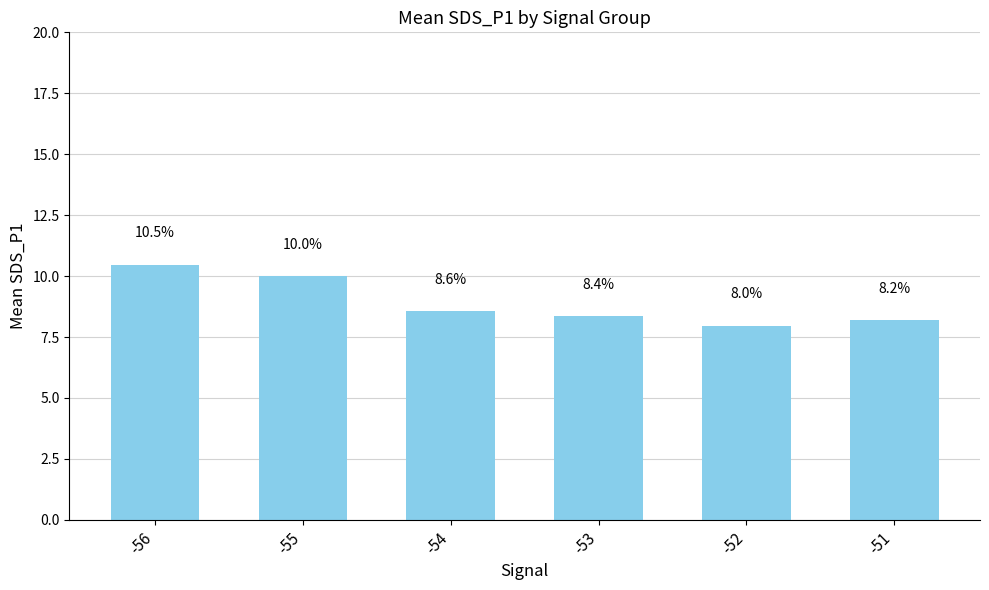

Is it true that the value at -52 is 8.0?

True